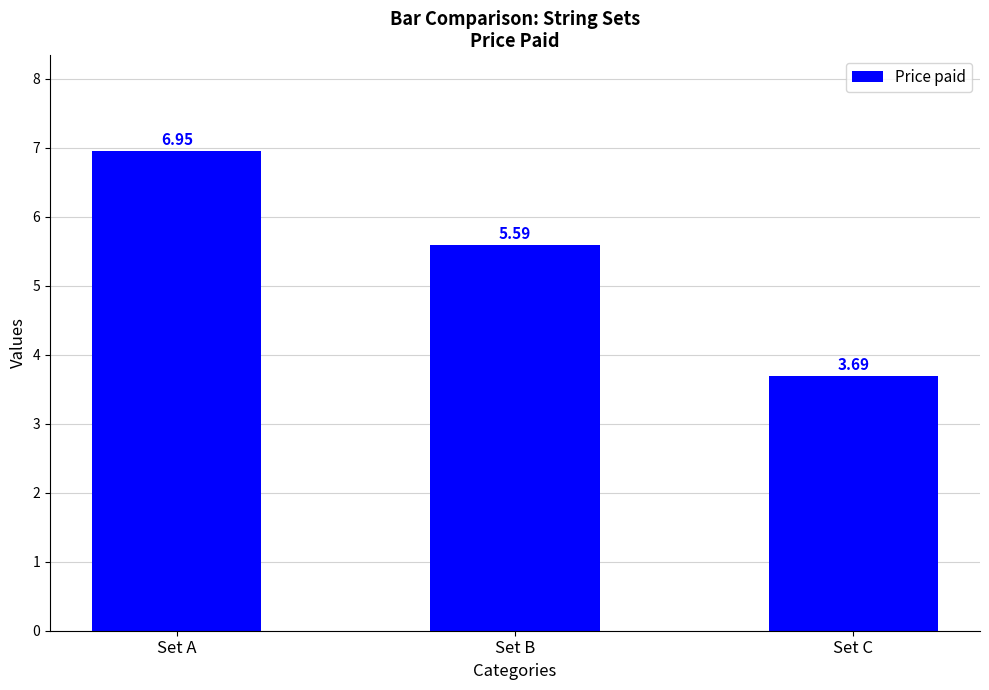

How many bars are there in total?

3